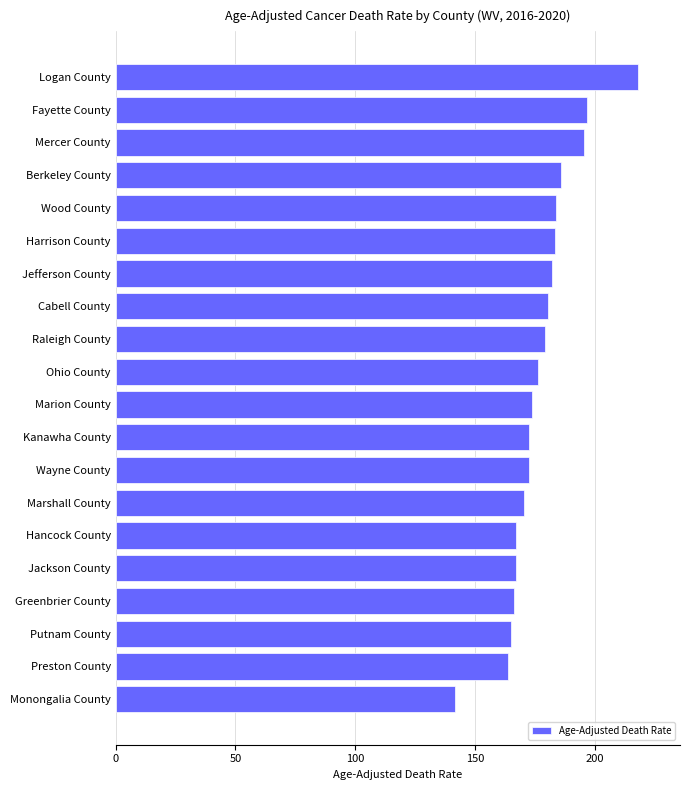

What is the difference between the values at Hancock County and Logan County?

50.9